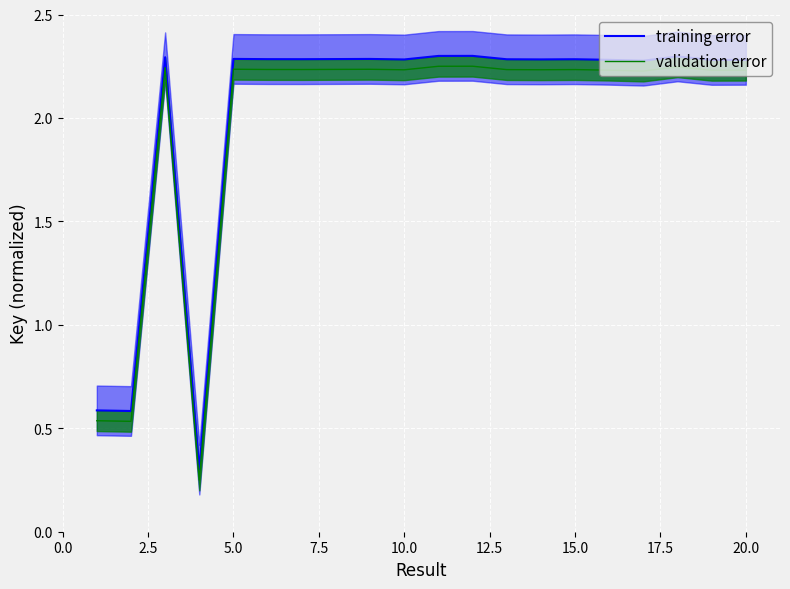

The value of validation error at 15.0 is 3.3. True or false?

False